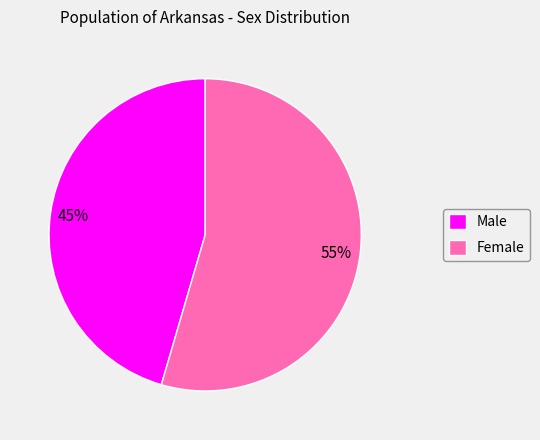

Between Female and Male, which is larger?

Female